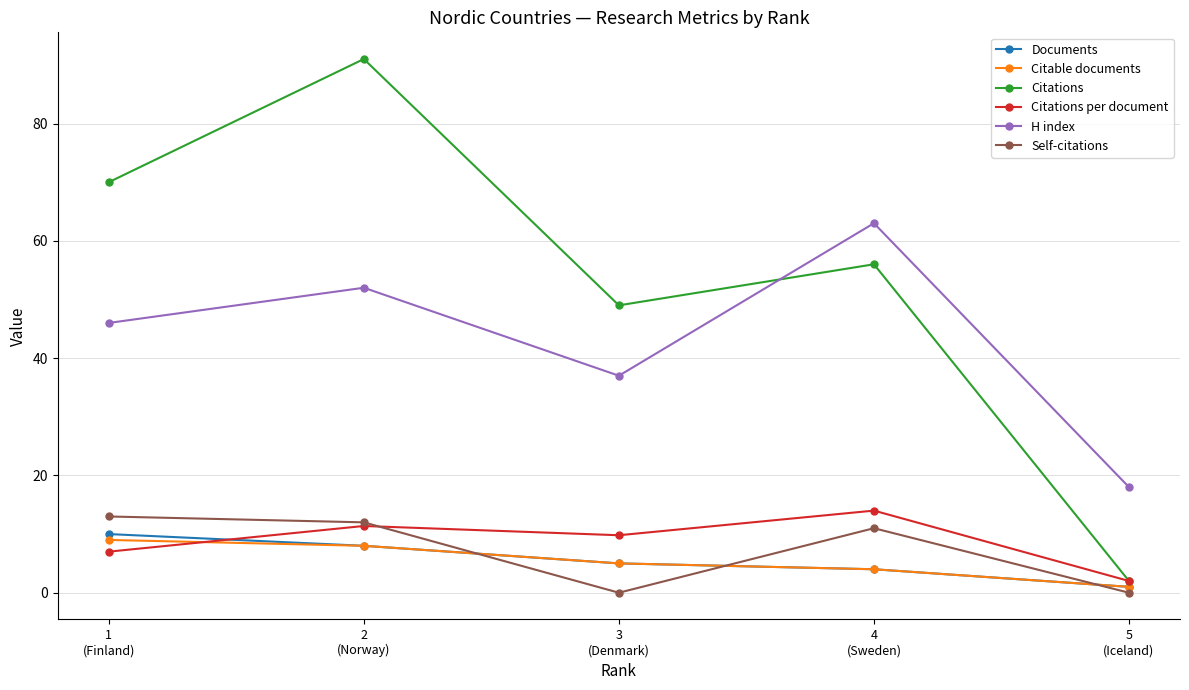

True or false: H index and Self-citations cross at least once.

False